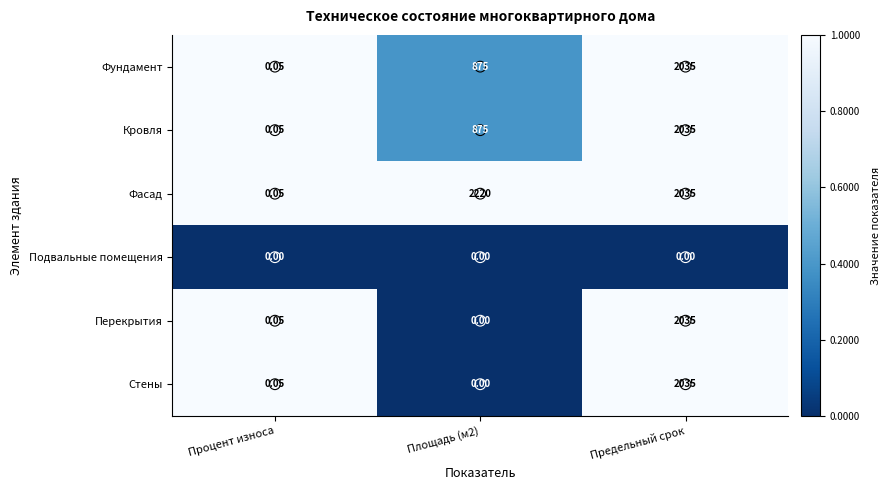

Which series has the largest range (max minus min)?

Фасад